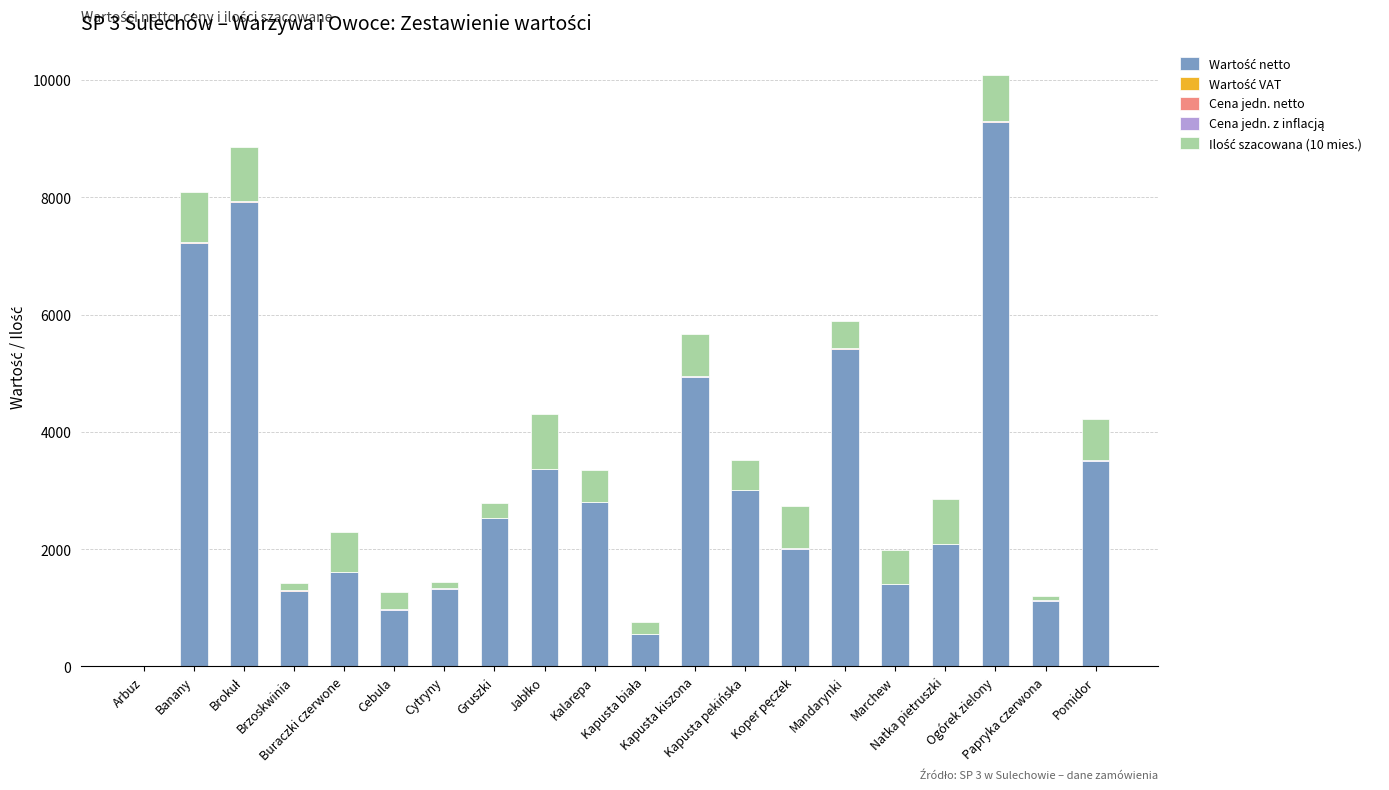

What is the average value of the Wartość netto series?

3116.1